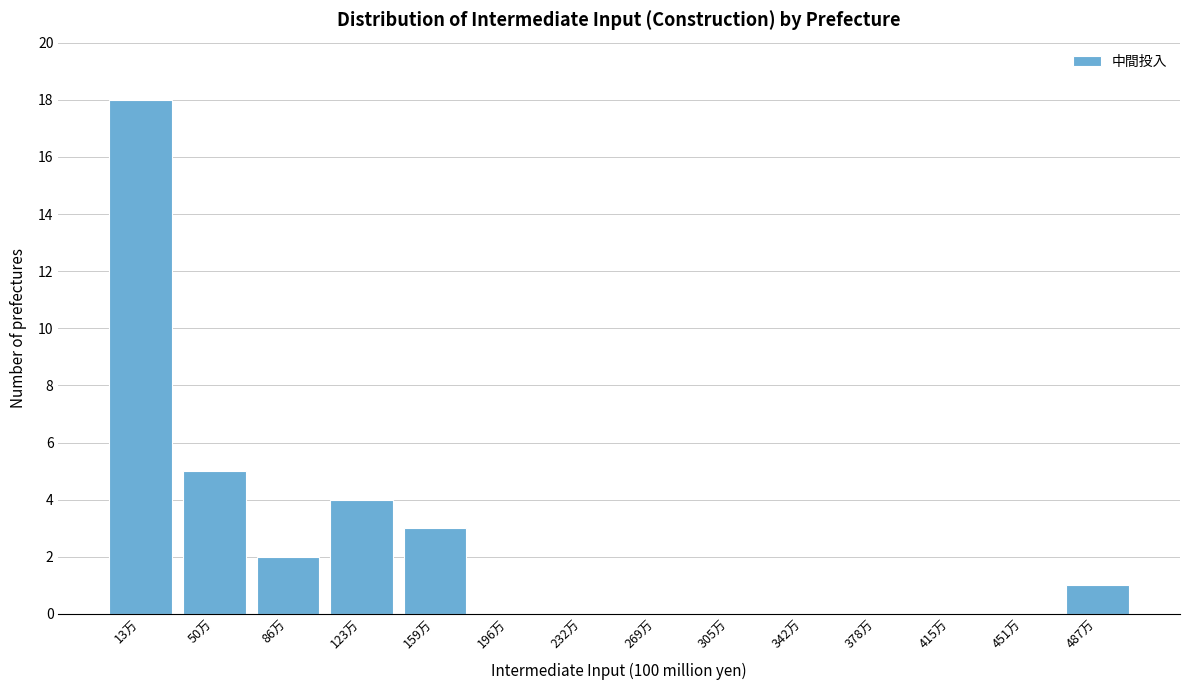

Reading right to left, list all the values displayed in this chart.

487万=1	451万=0	415万=0	378万=0	342万=0	305万=0	269万=0	232万=0	196万=0	159万=3	123万=4	86万=2	50万=5	13万=18